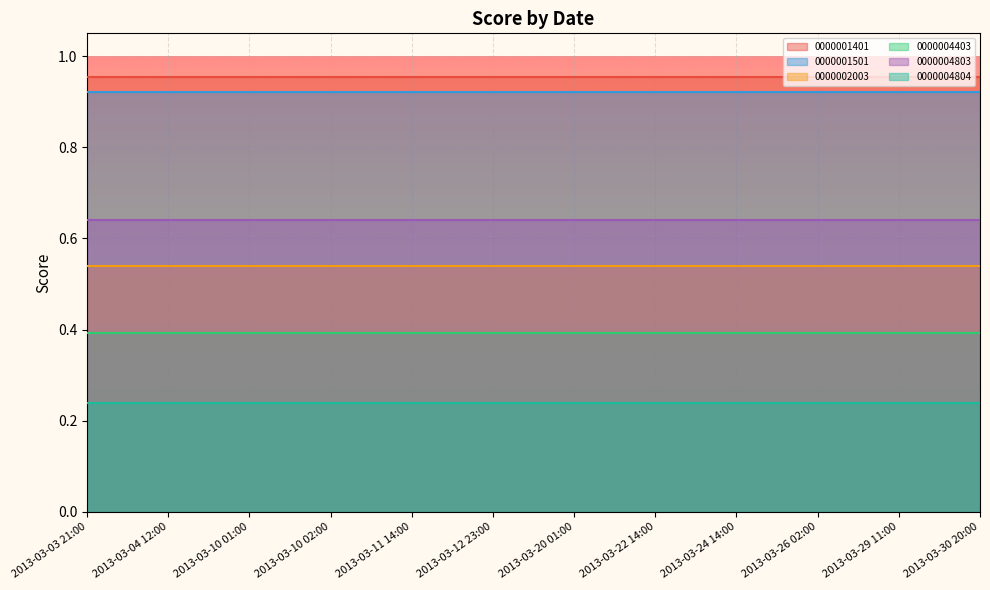

What is the spread (max minus min) of values at 2013-03-11 14:00?

0.7